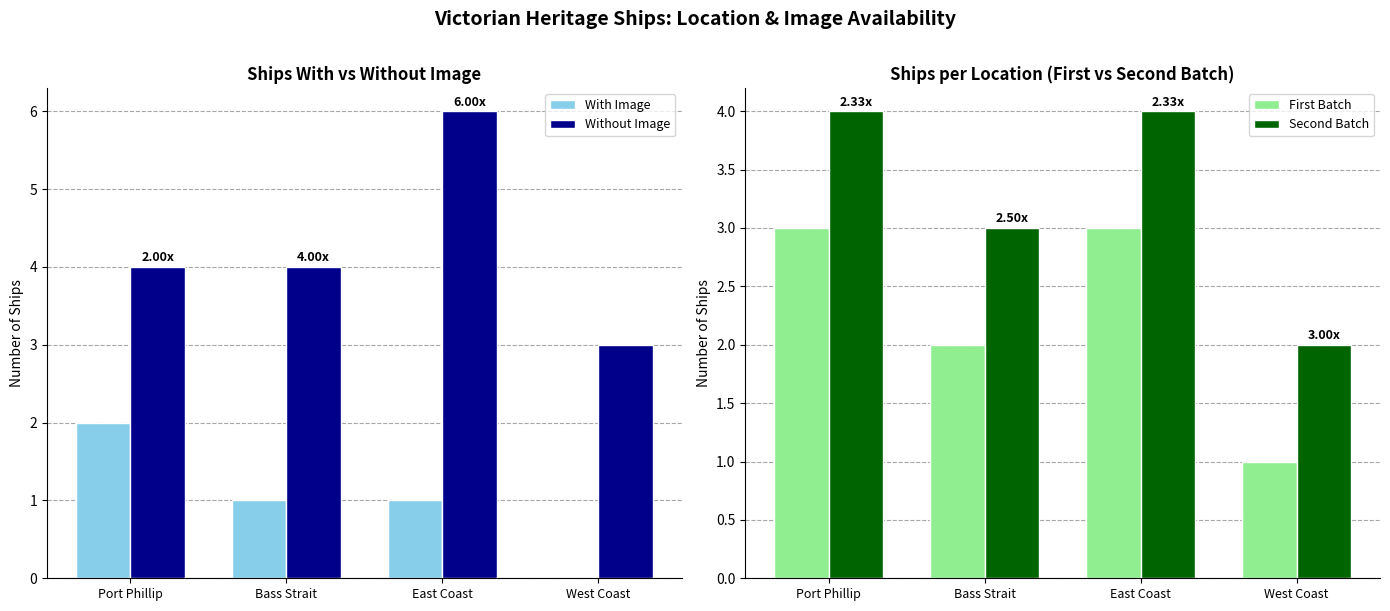

How many bars are there in total?

16